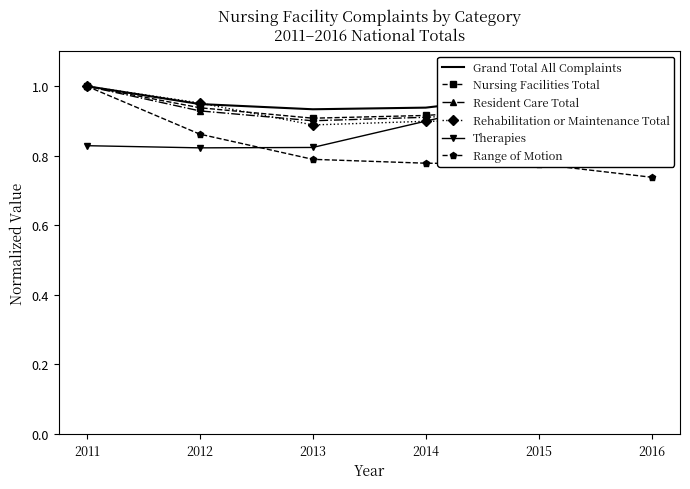

What is the difference between the highest and lowest values at 2011?

0.2